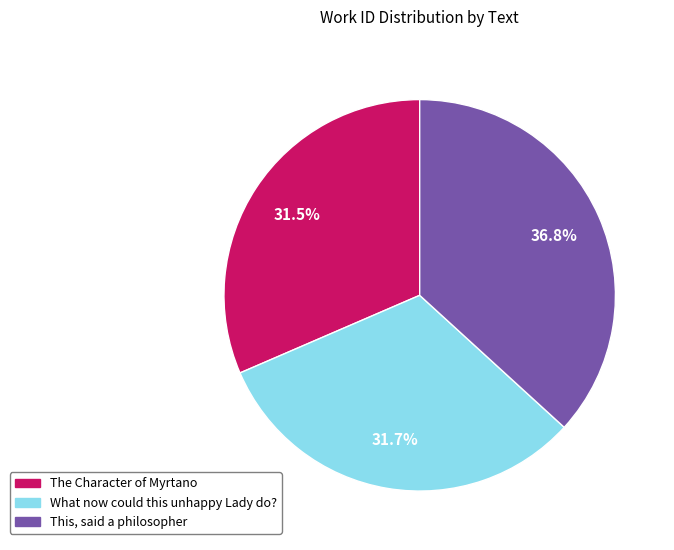

To the nearest percent, what is the combined percentage of The Character of Myrtano and What now could this unhappy Lady do??

63%